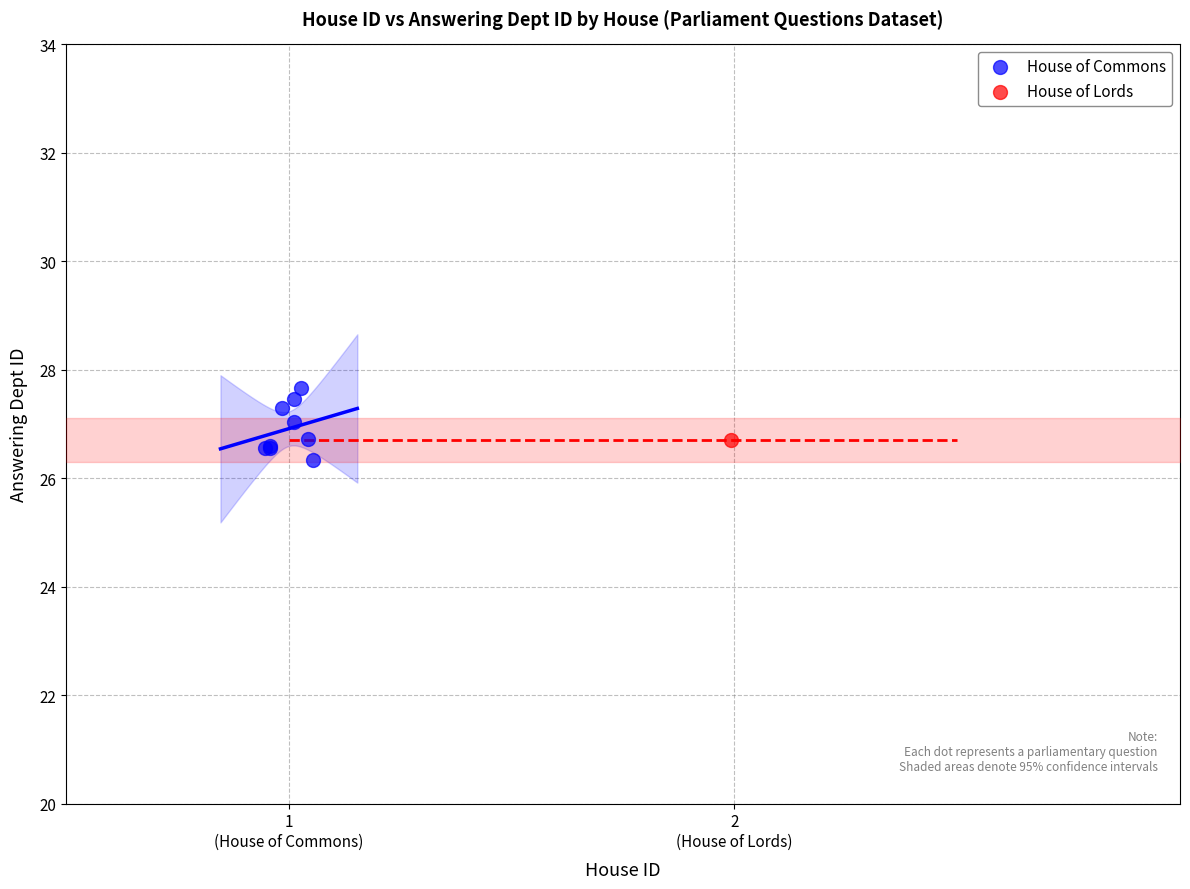

What are all the series names shown in the legend?

House of Commons, House of Lords